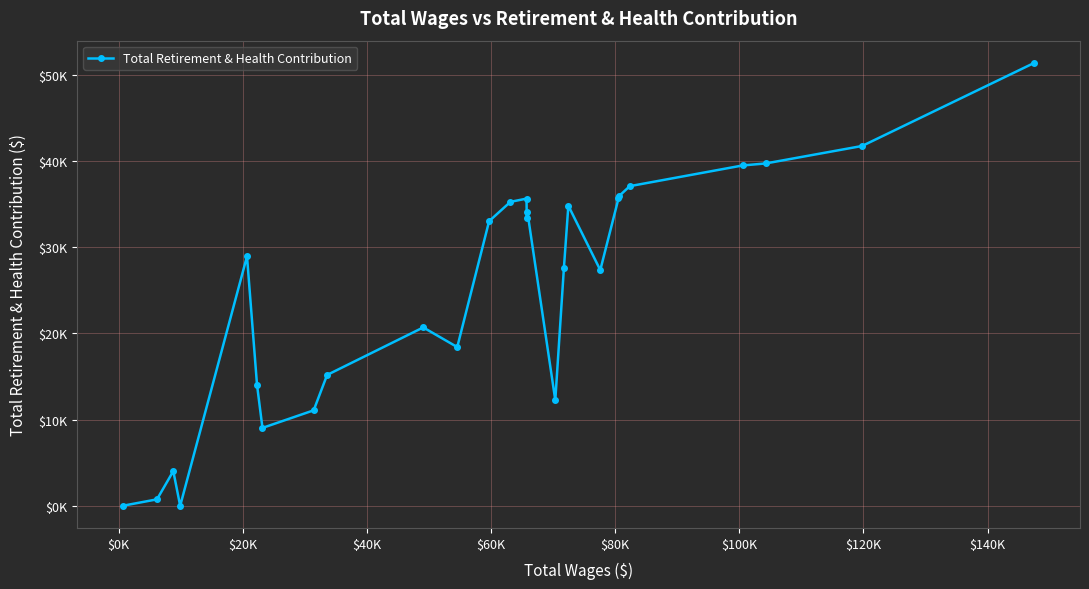

Does the chart have visible grid lines?

Yes